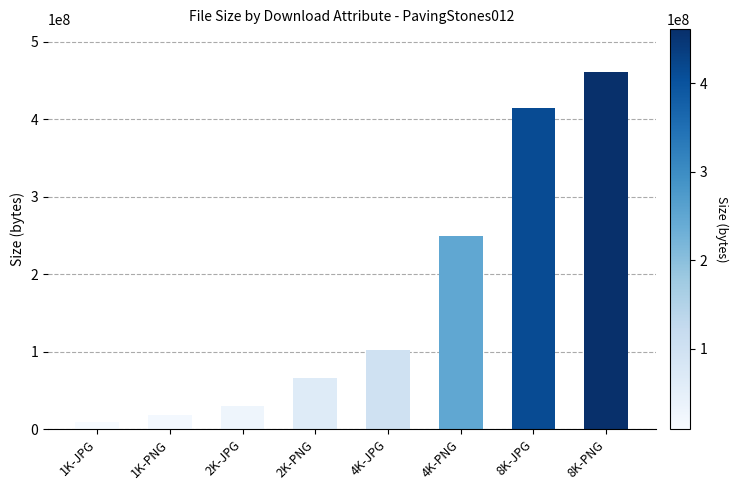

What is the label of the 5th bar from the left?

4K-JPG